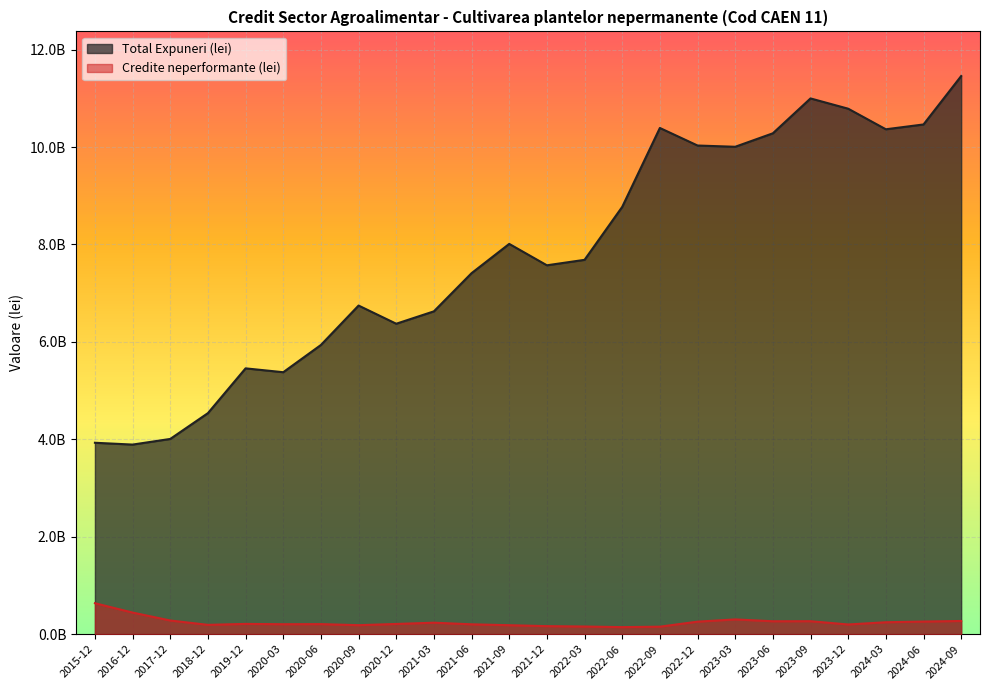

What position from the right is 2020-12?

16